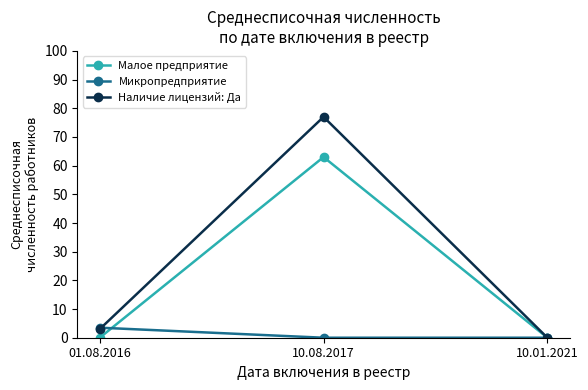

How many lines are shown in the chart?

3